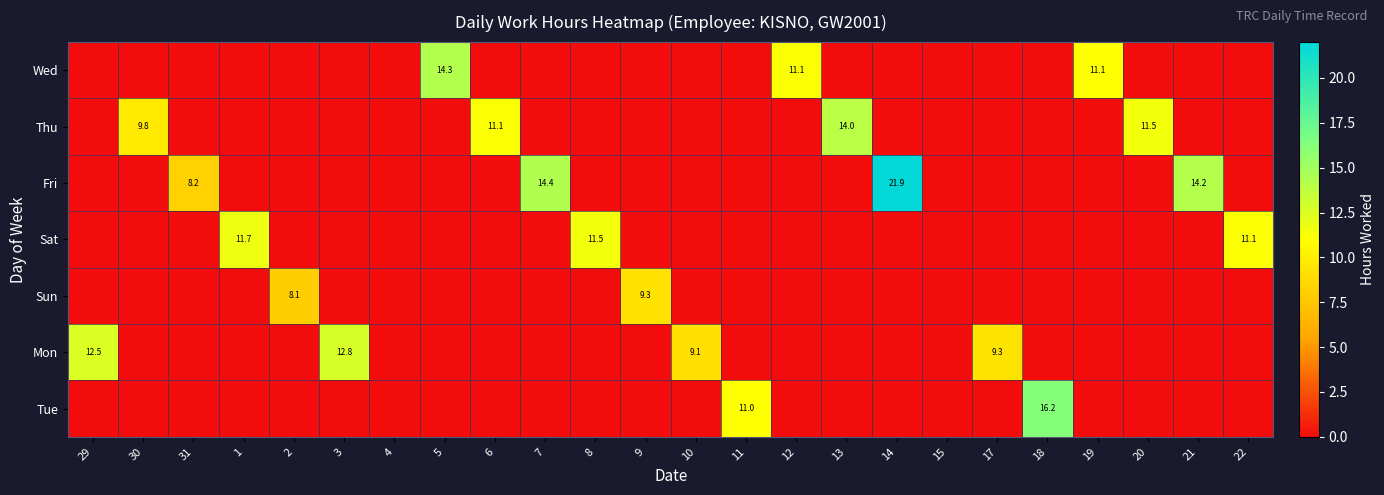

The Mon series shows 19.4 at 29. True or false?

False